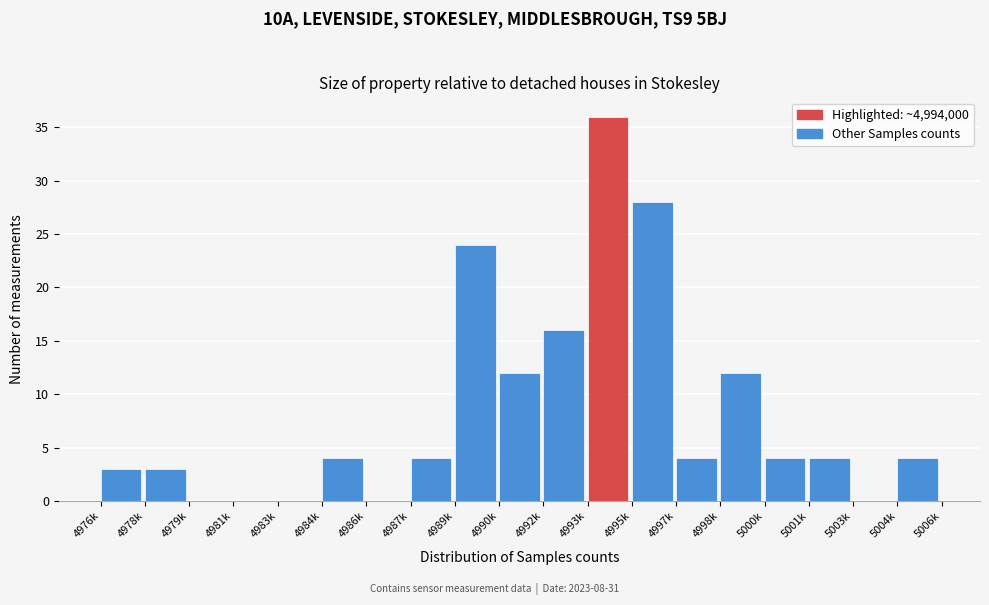

Reading right to left, what are all the values shown in this chart?

5004k=4	5003k=0	5001k=4	5000k=4	4998k=12	4997k=4	4995k=28	4993k=36	4992k=16	4990k=12	4989k=24	4987k=4	4986k=0	4984k=4	4983k=0	4981k=0	4979k=0	4978k=3	4976k=3